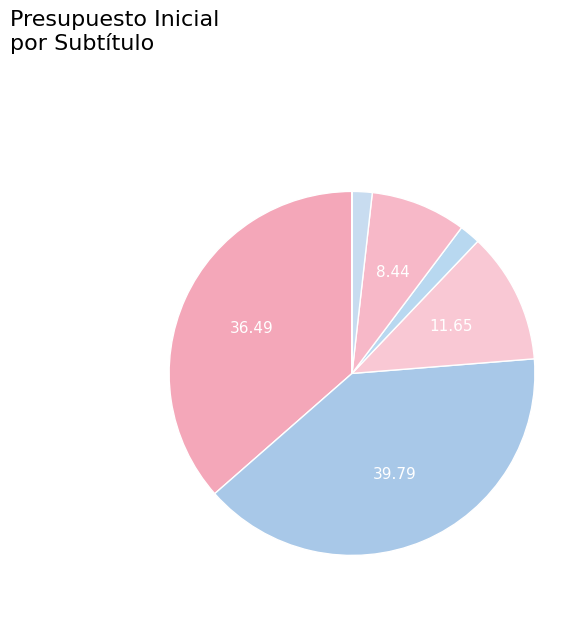

Is there any slice that represents more than half of the pie?

No